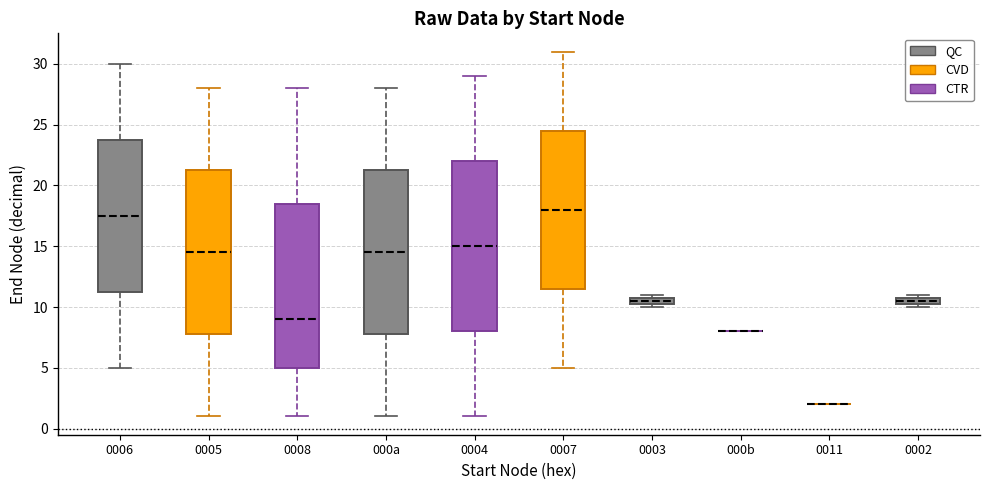

Where is the lower edge of the box for 0002 on the y-axis? The values are not printed on the chart, so give them approximately, as read against the axis.

10.5